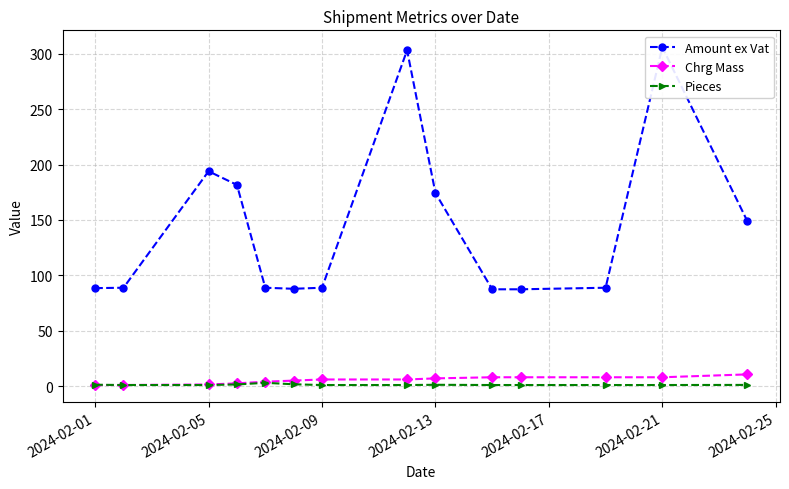

What is the highest value of the Chrg Mass series?

10.6